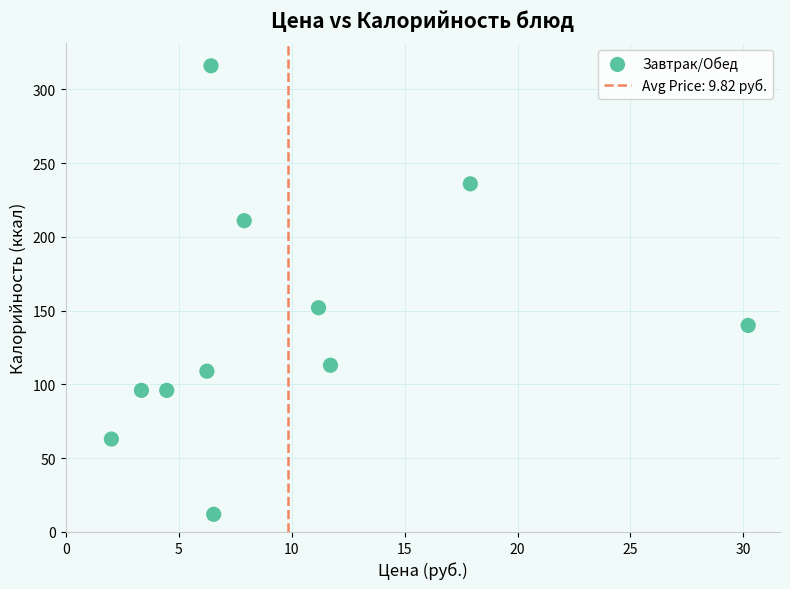

What Y value in the scatter plot is closest to 164?

152